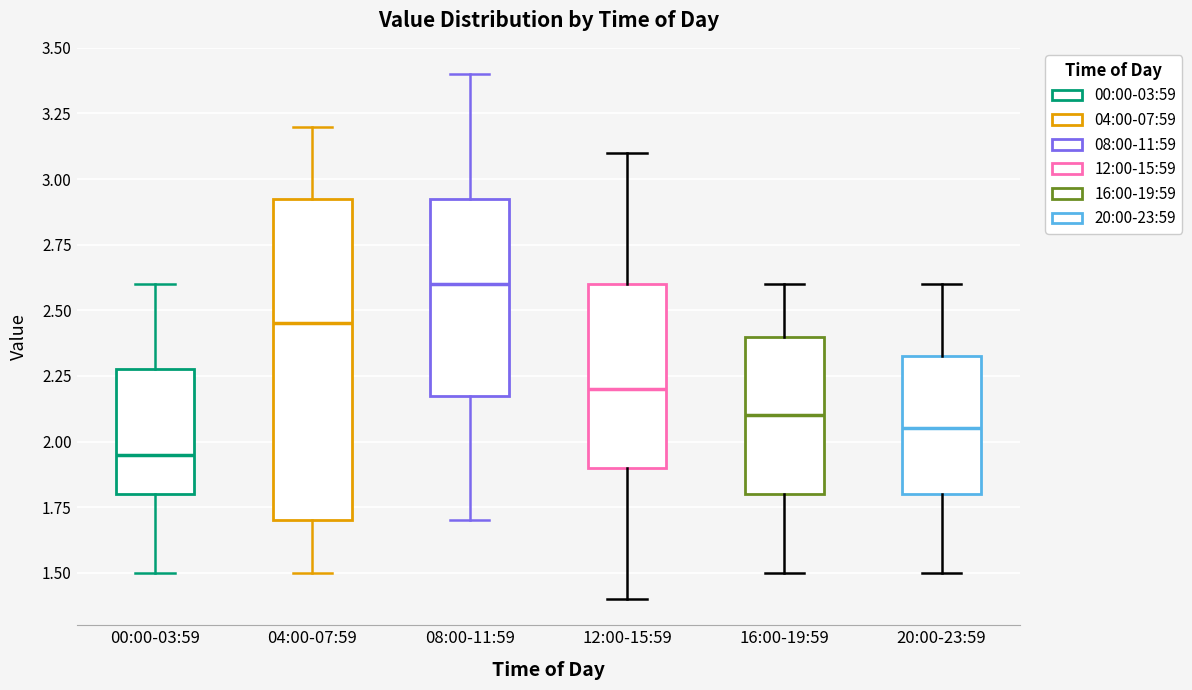

Which box is the tallest, from its lower edge to its upper edge?

04:00-07:59